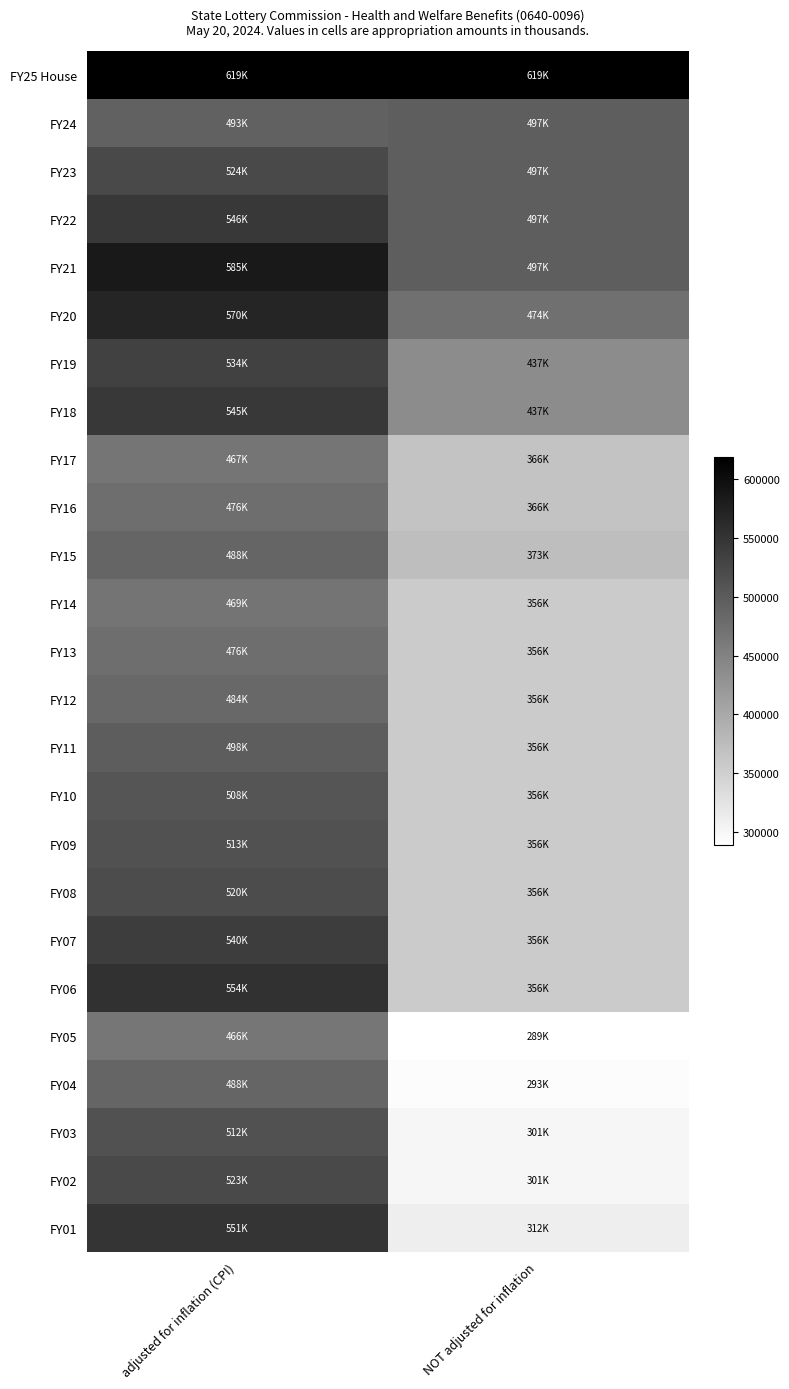

What is the difference between the highest and lowest values at NOT adjusted for inflation?

329727